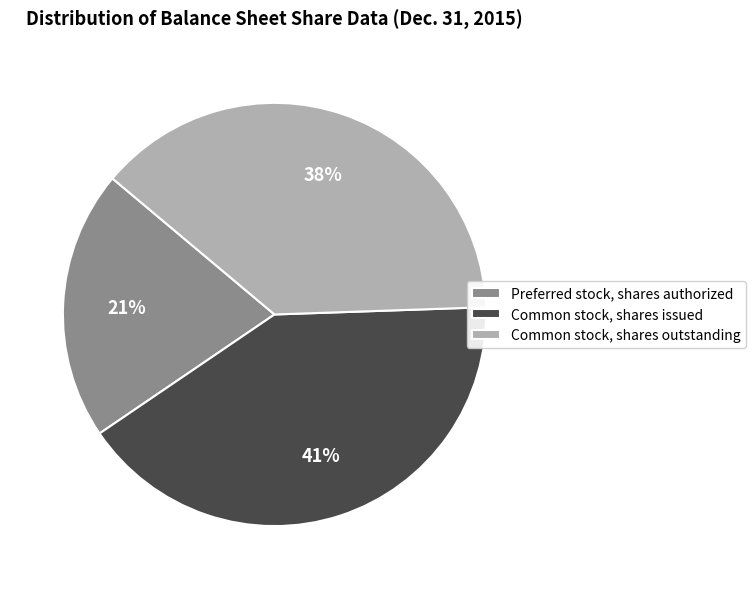

The Common stock, shares issued slice represents 41% of the pie. True or false?

True